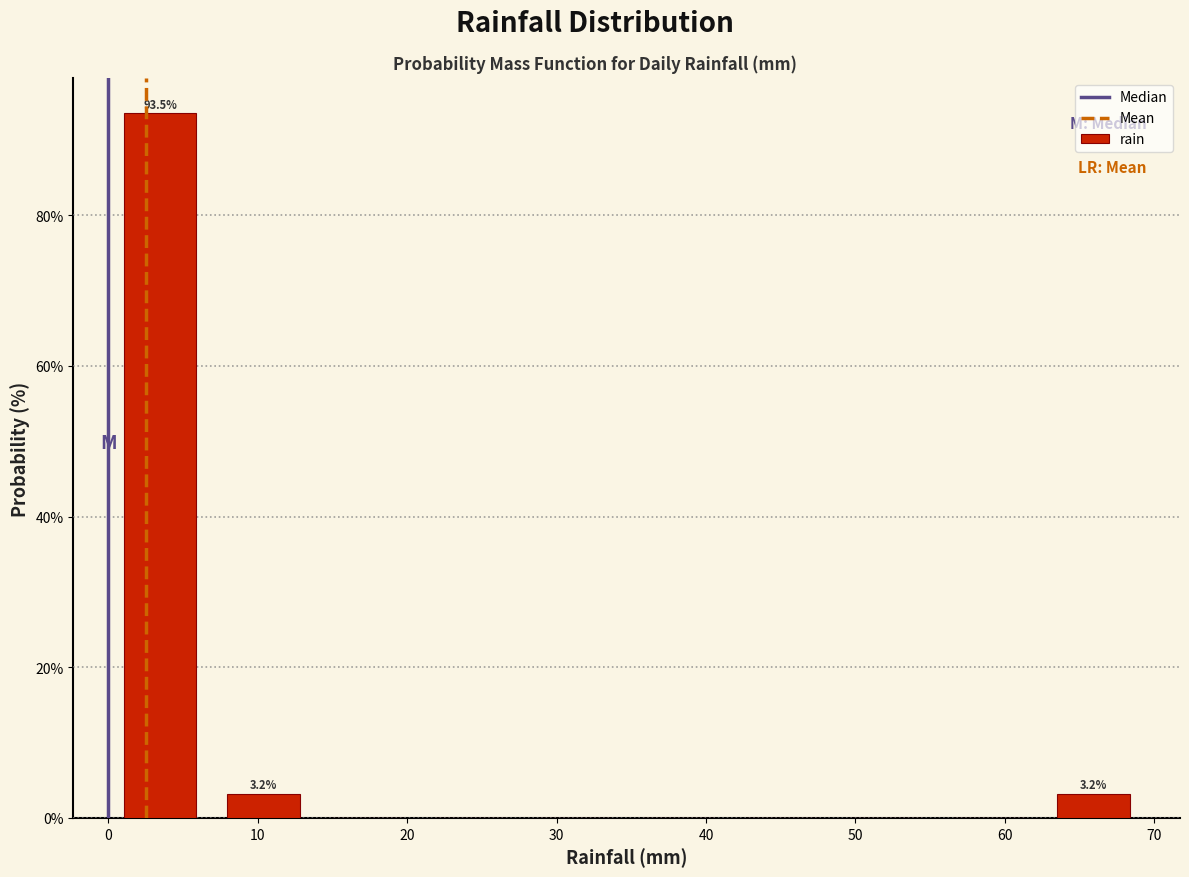

Which range on the x-axis has the tallest bar?

0 to 7